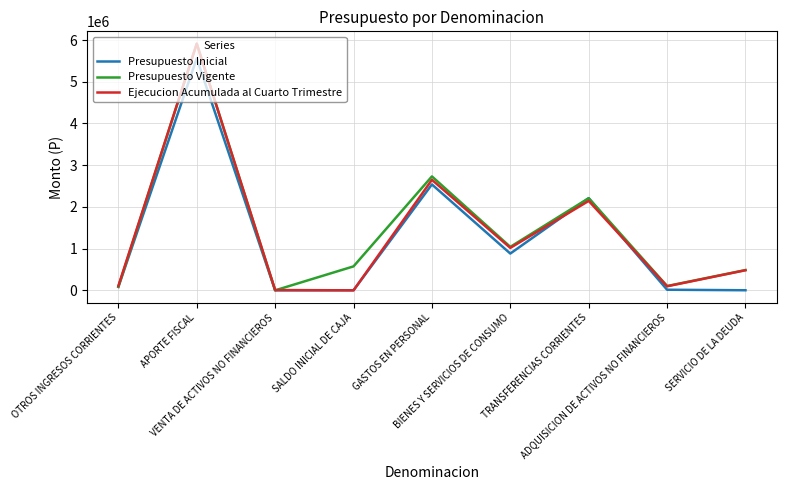

Does the chart display data point markers on the line(s)?

No